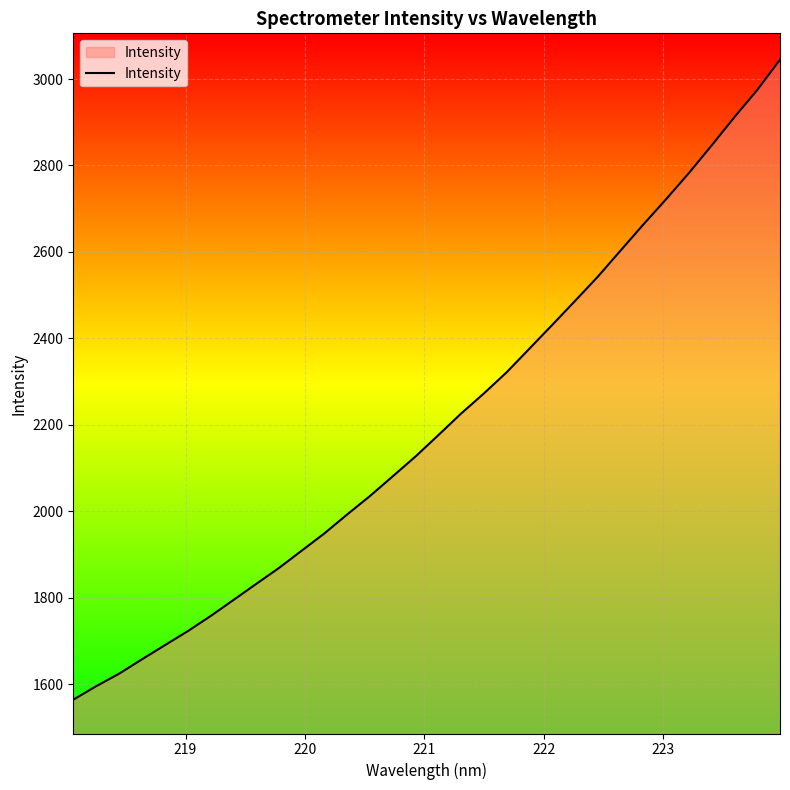

What is the maximum value shown in the chart?

3044.7